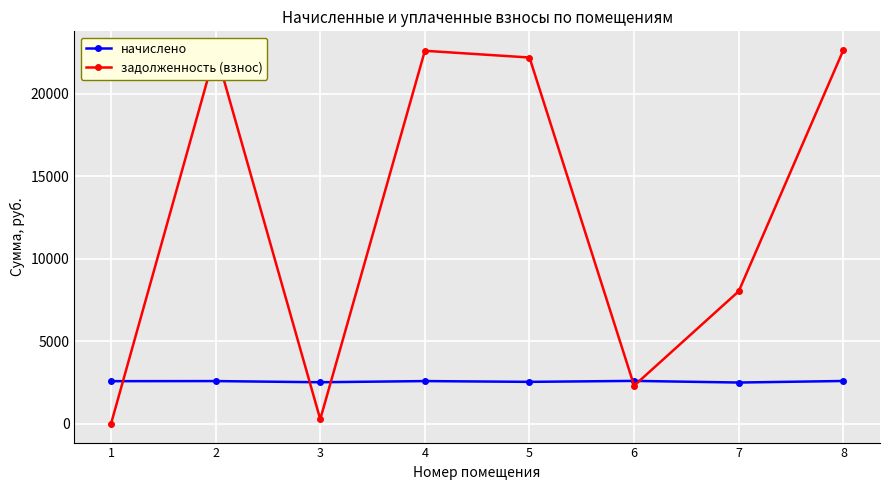

True or false: задолженность (взнос) and начислено cross at least once.

True